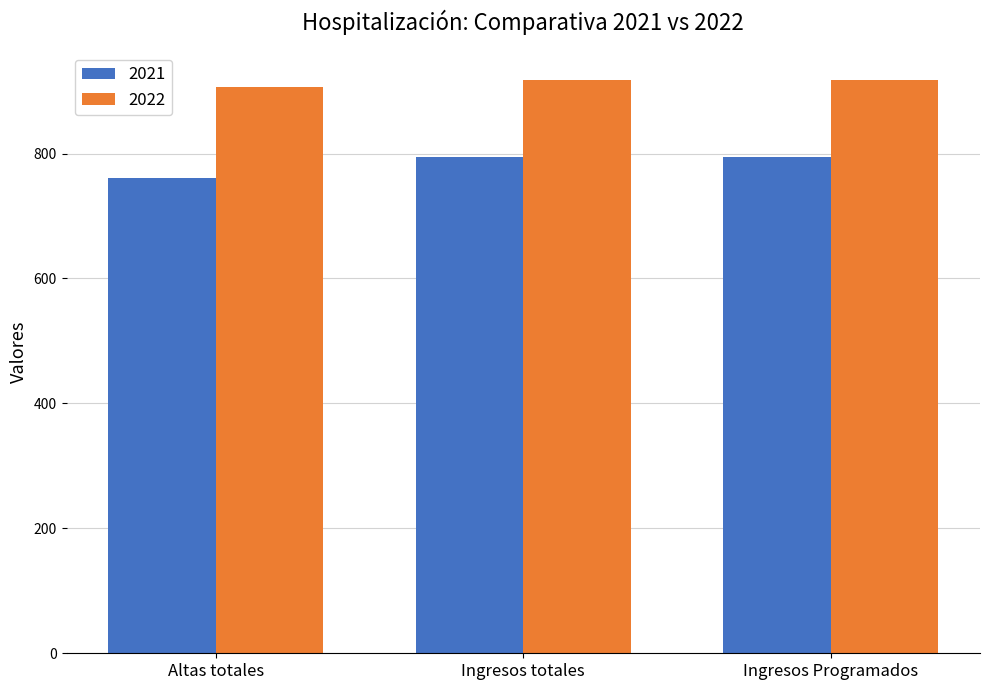

What position from the left is Altas totales?

1